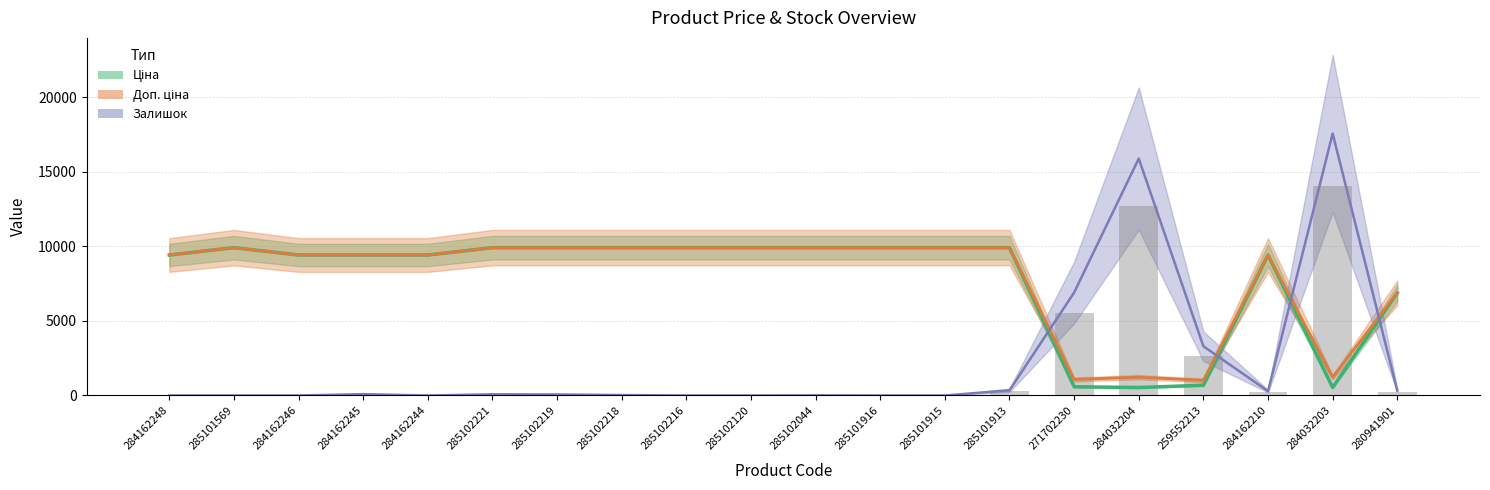

The value of Ціна at 285101569 is 14295.1. True or false?

False